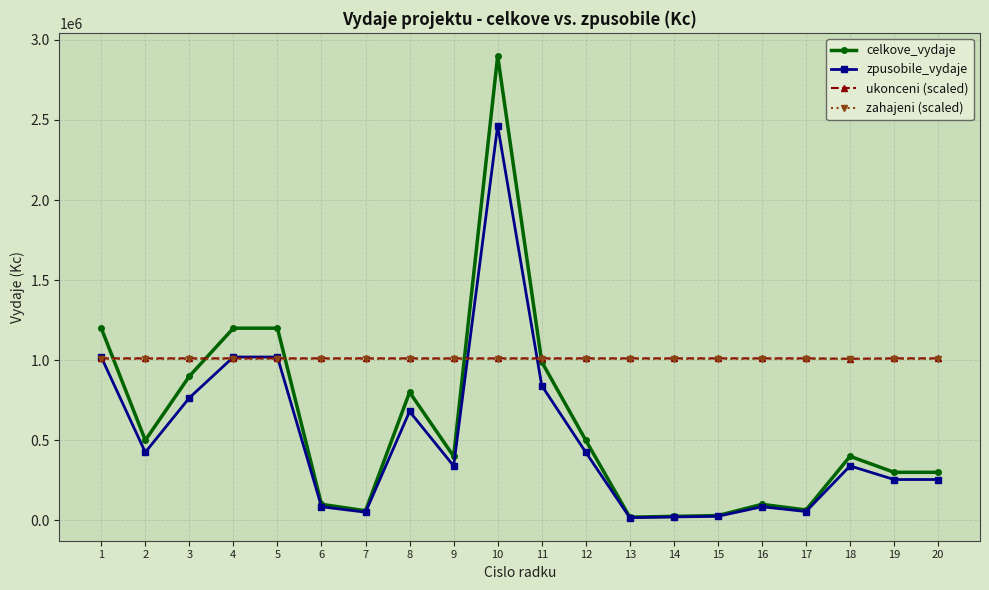

At how many categories does at least one series exceed 1667369?

1